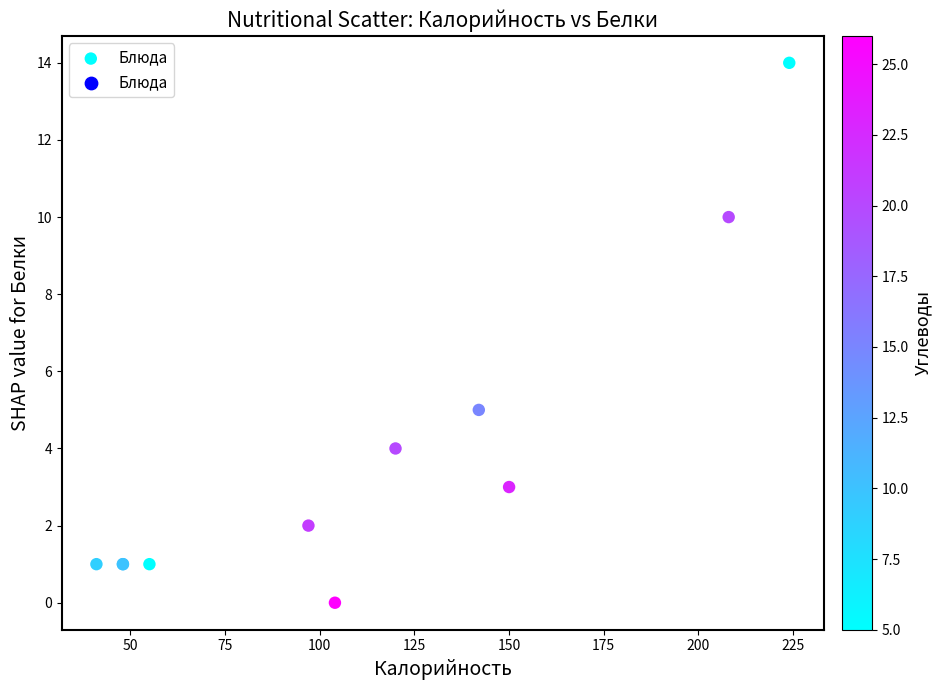

What Y value in the scatter plot is closest to 7?

5